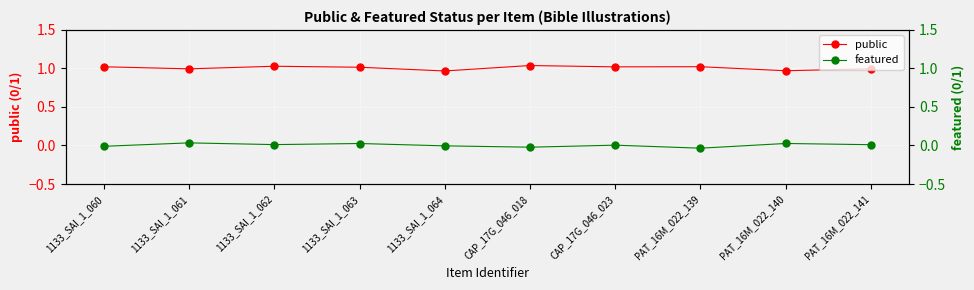

Is the value of featured at 1133_SAI_1_062 greater than the value of public at PAT_16M_022_139?

No